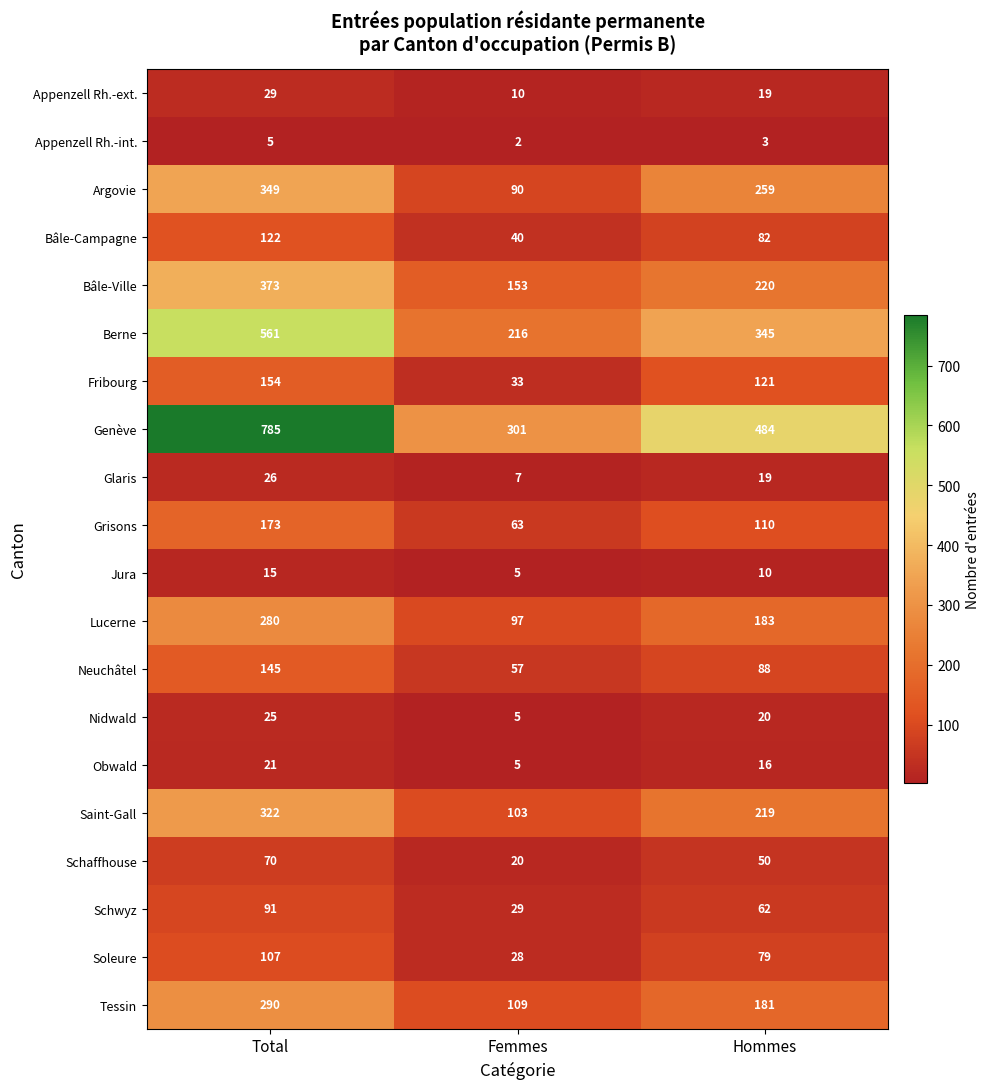

Where does the Bâle-Campagne series first go above 82?

Total